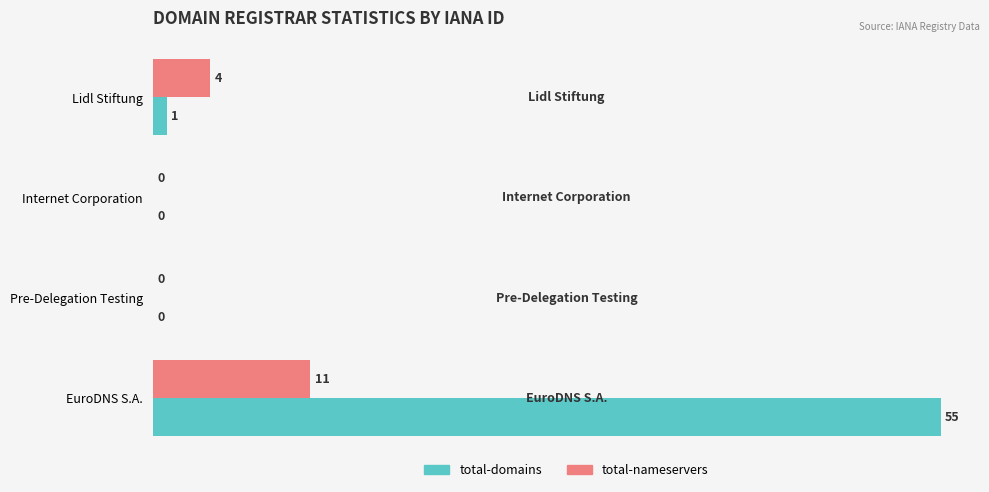

Where is total-domains nearest to the value 27?

Lidl Stiftung